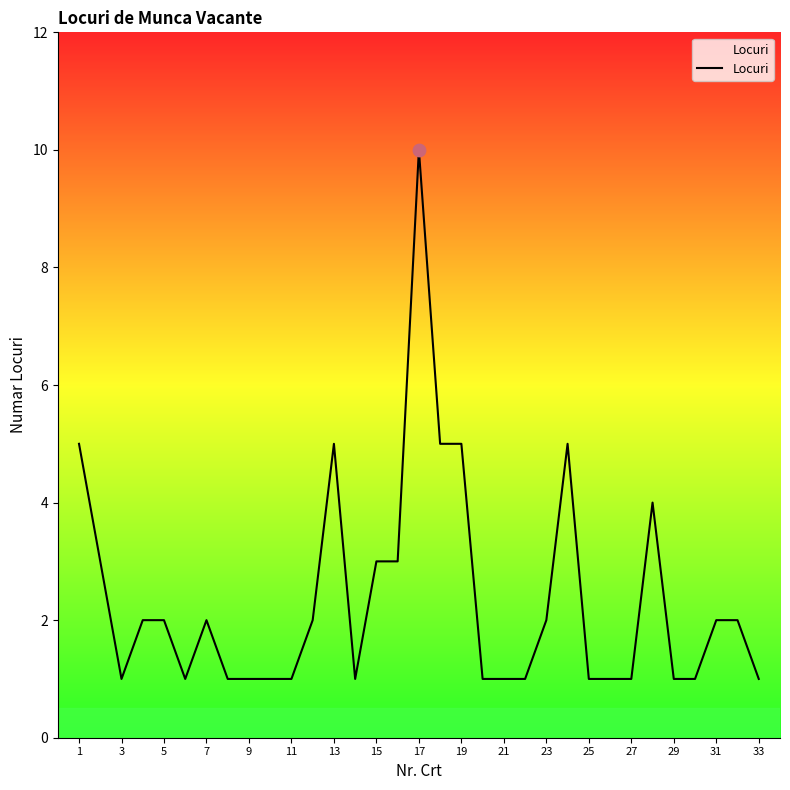

What is the maximum value shown in the chart?

10